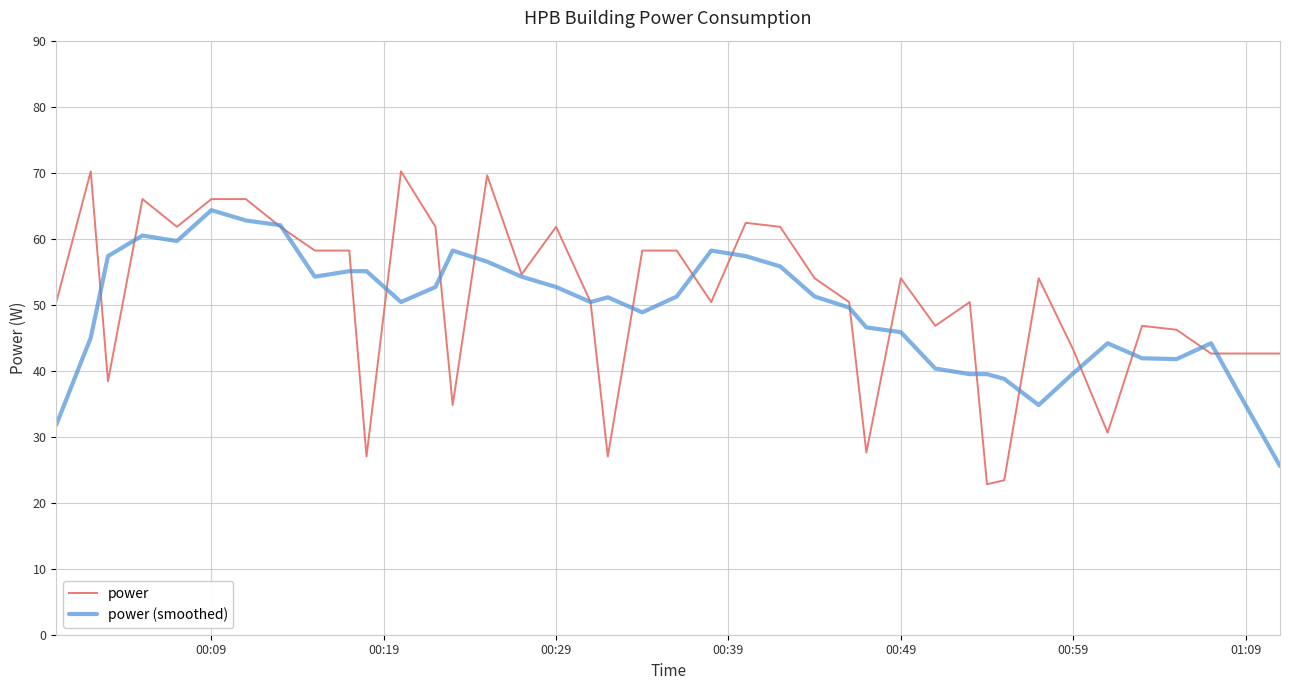

Which series has the largest range (max minus min)?

power